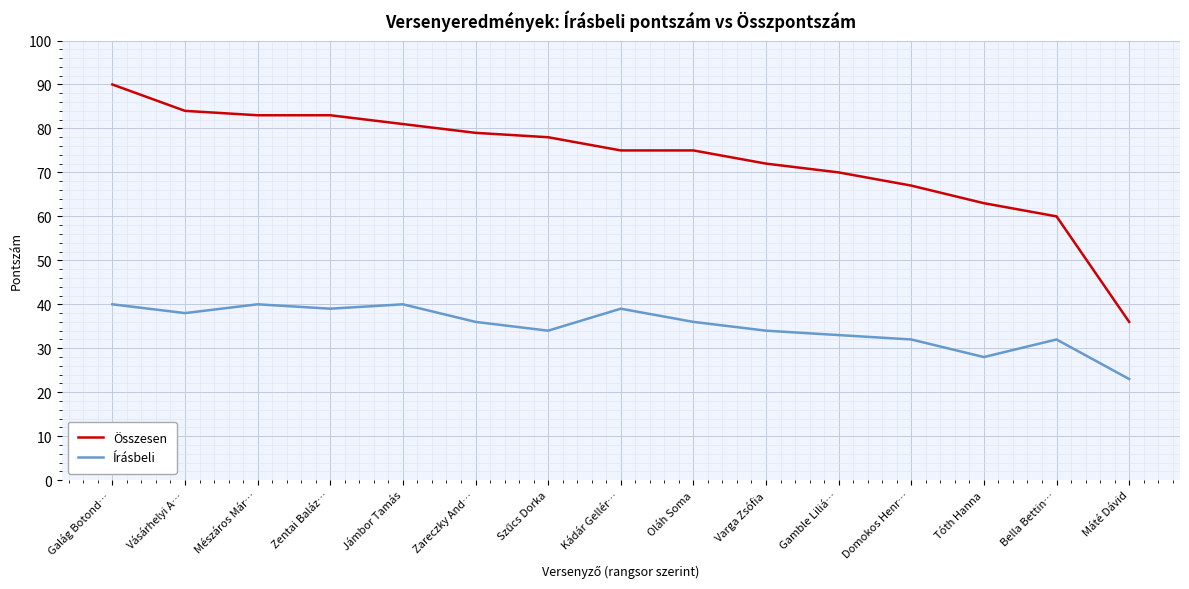

Is the value of Összesen at Zentai Baláz… greater than the value of Írásbeli at Zentai Baláz…?

Yes